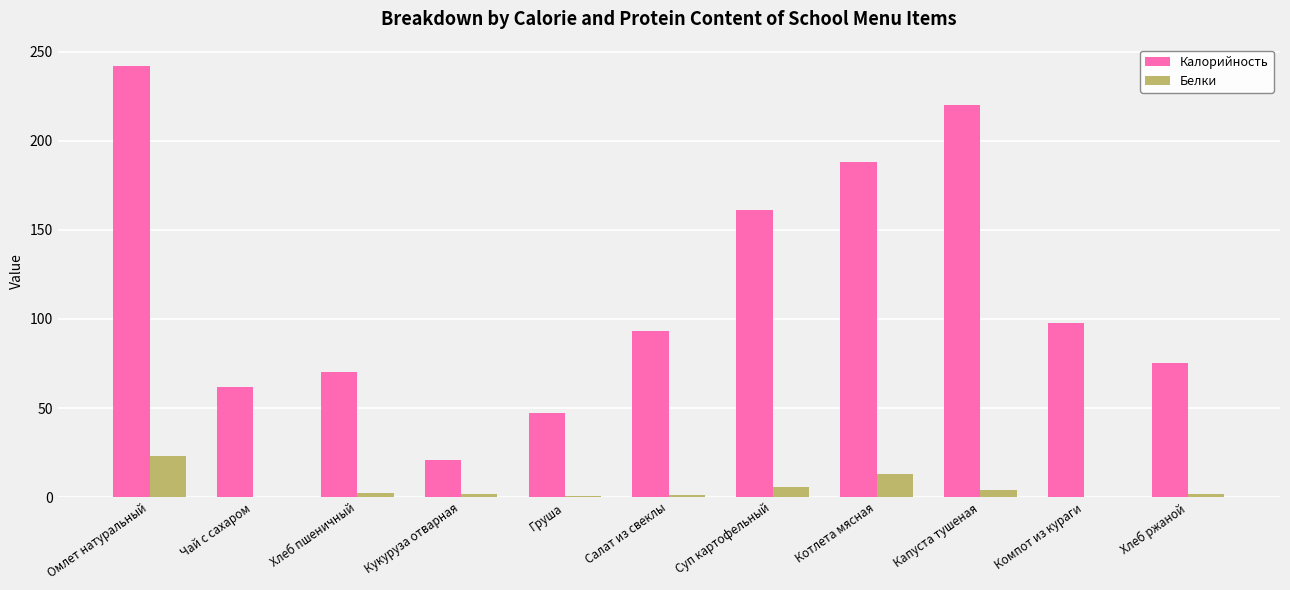

The Калорийность series shows 75.0 at Хлеб ржаной. True or false?

True